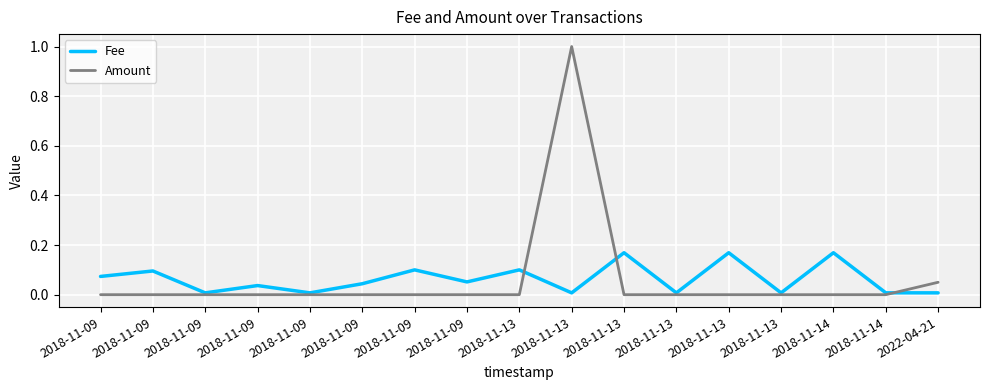

What is the label of the 1st point from the right?

2022-04-21